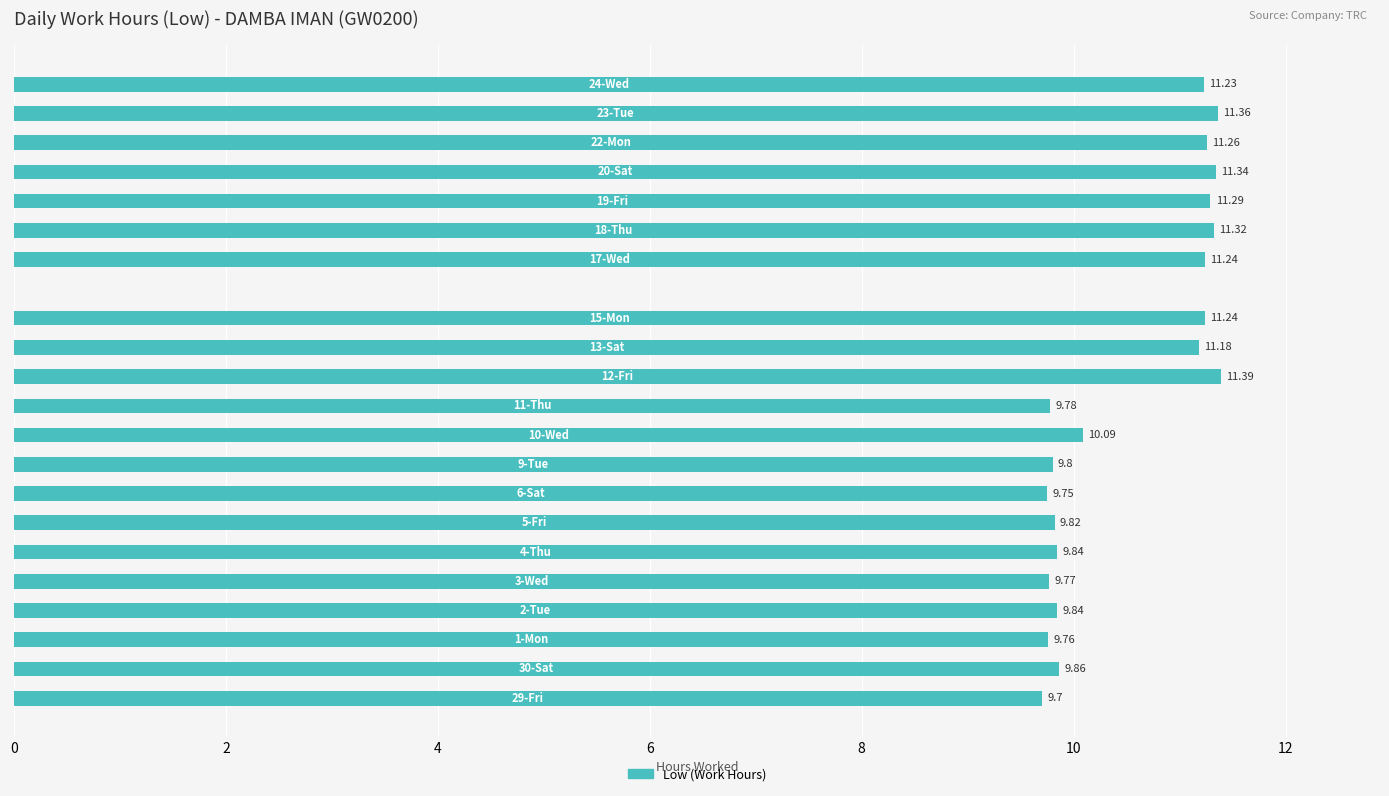

What is the sum of all values?

220.9